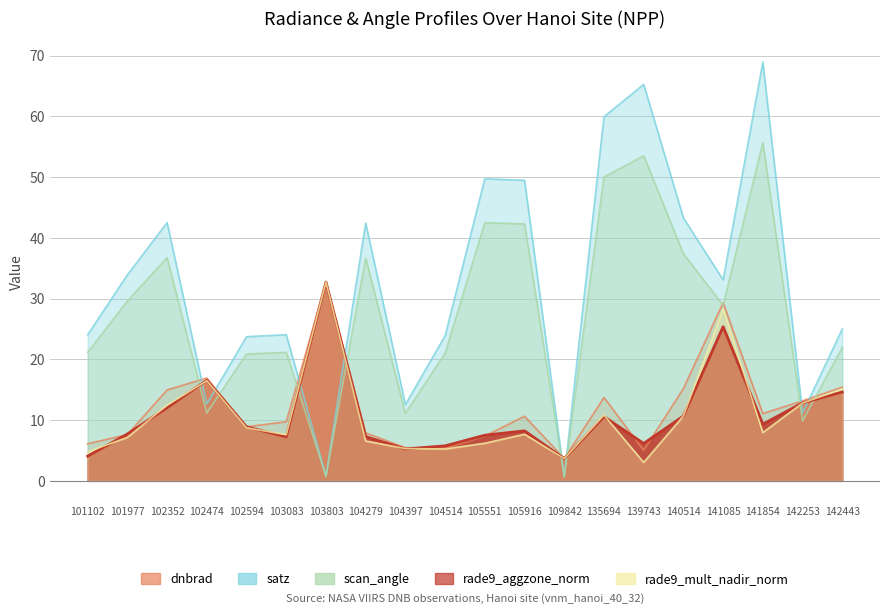

At which category does rade9_aggzone_norm reach its first local valley?

103083